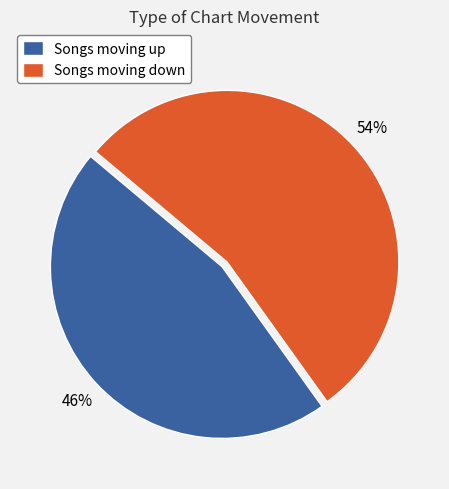

True or false: Songs moving up accounts for 31% of the total.

False